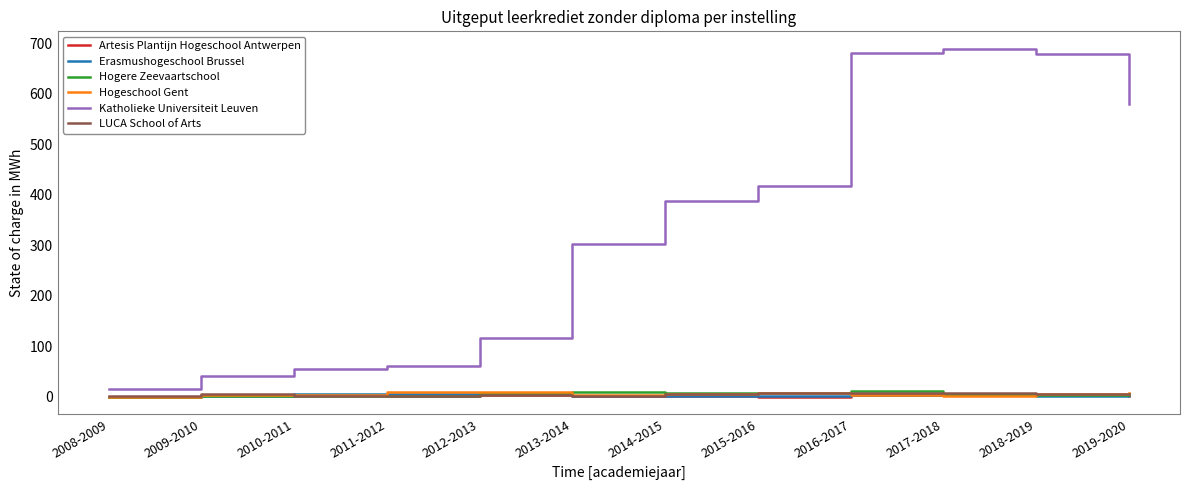

What is the sum of the Artesis Plantijn Hogeschool Antwerpen values at 2013-2014 and 2016-2017?

5